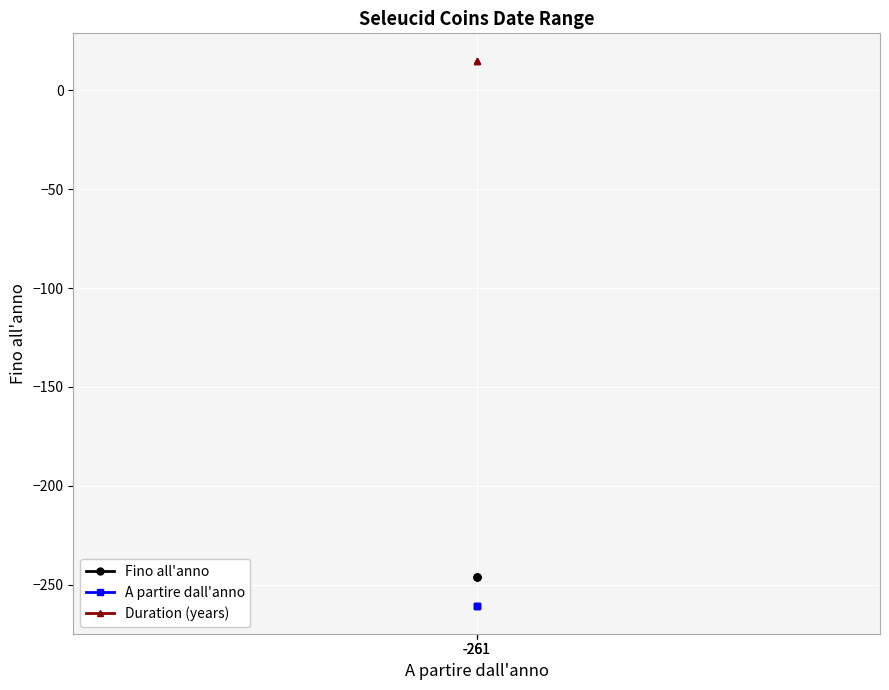

Is this an area chart (filled region under the line)?

No